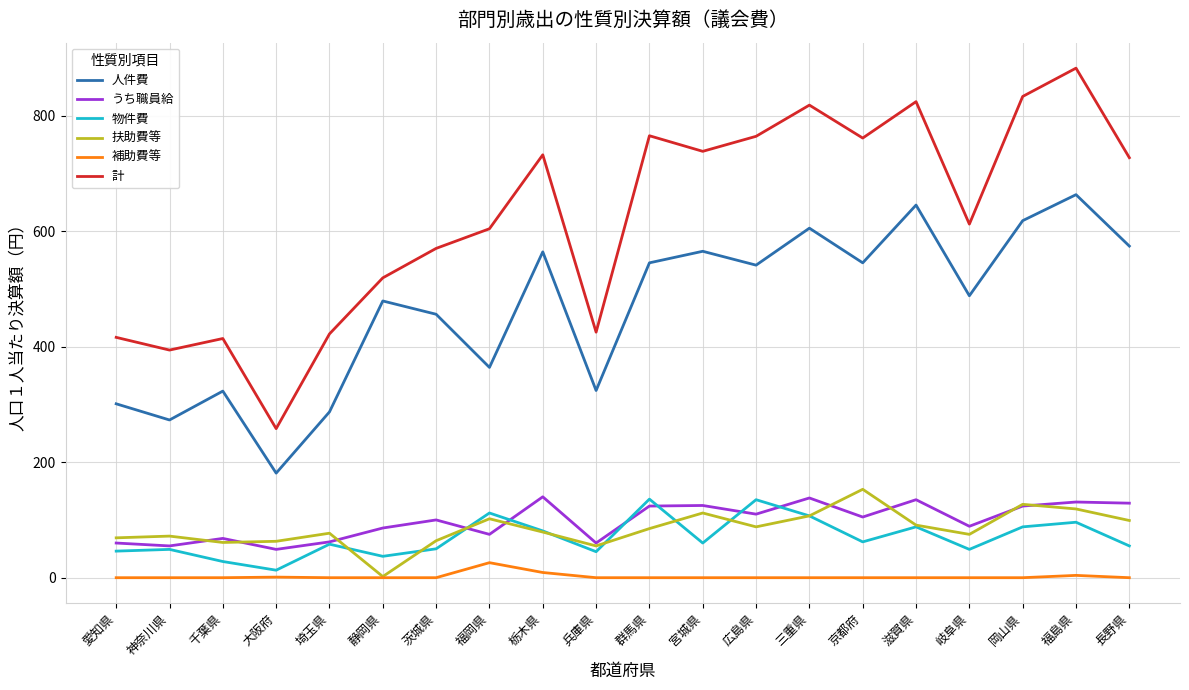

Where is 計 nearest to the value 570?

茨城県